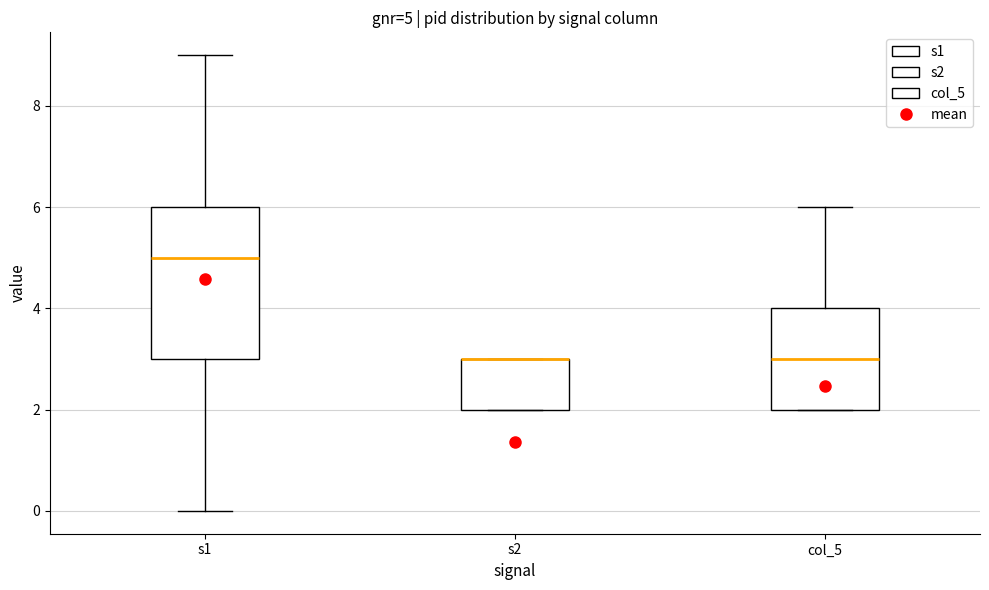

Comparing the boxes themselves (not the whiskers), which one is the tallest?

s1